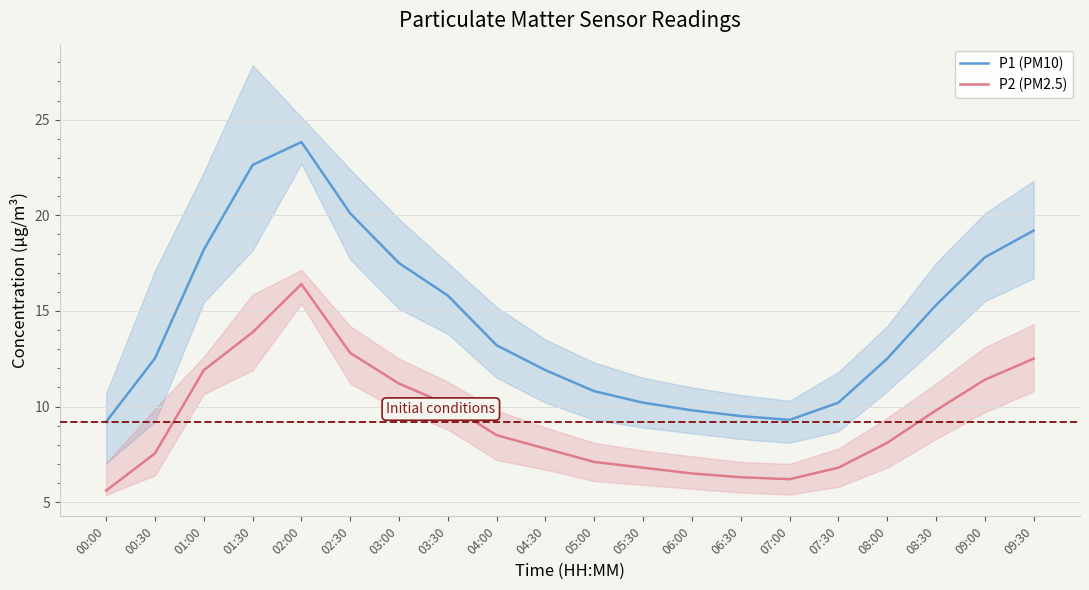

What is the difference between the highest and lowest values at 05:30?

3.4